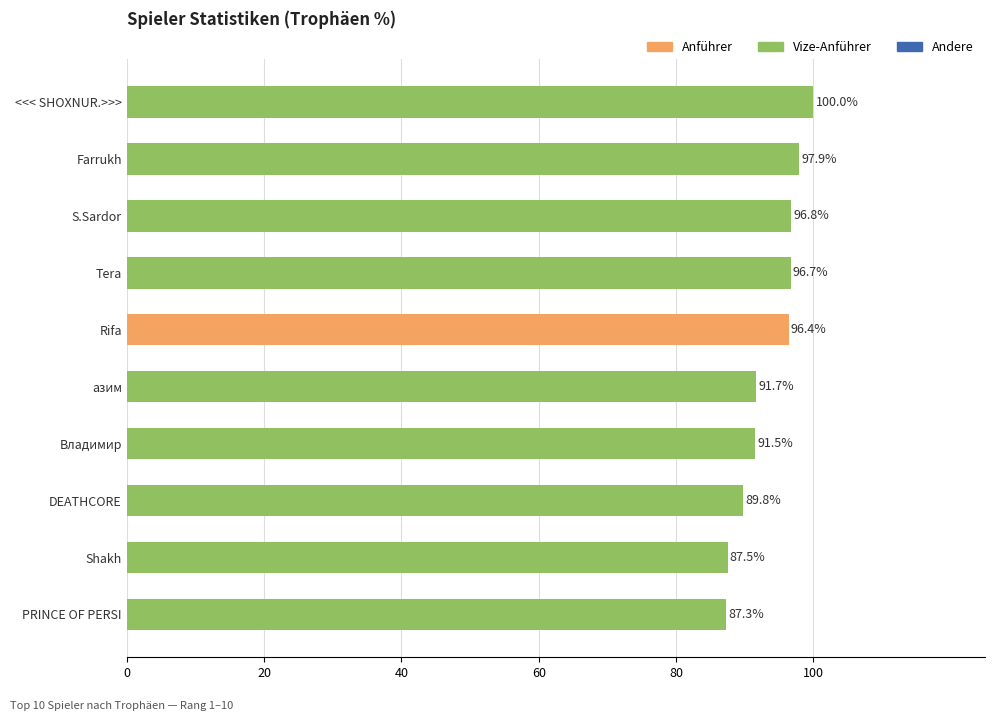

List the labels in order of value, smallest first.

PRINCE OF PERSI, Shakh, DEATHCORE, Владимир, азим, Rifa, Tera, S.Sardor, Farrukh, <<< SHOXNUR.>>>